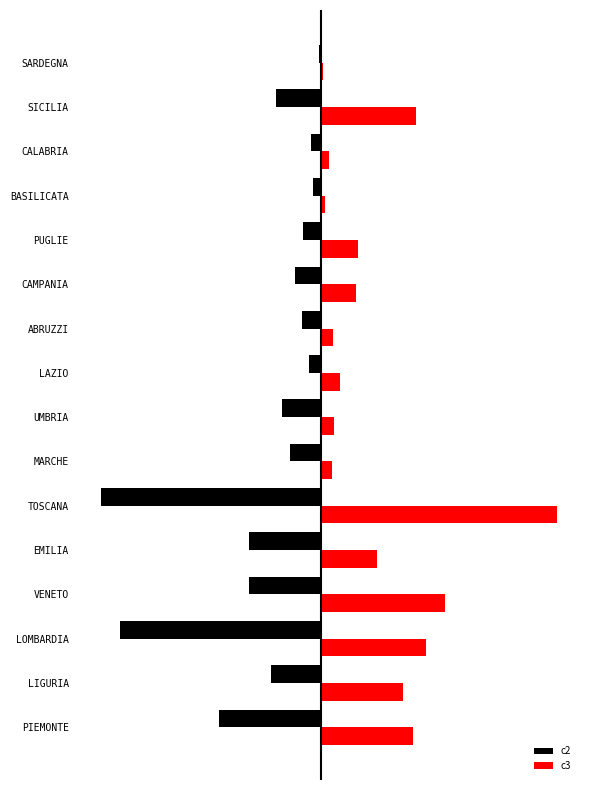

Which category has the highest value across all series?

TOSCANA